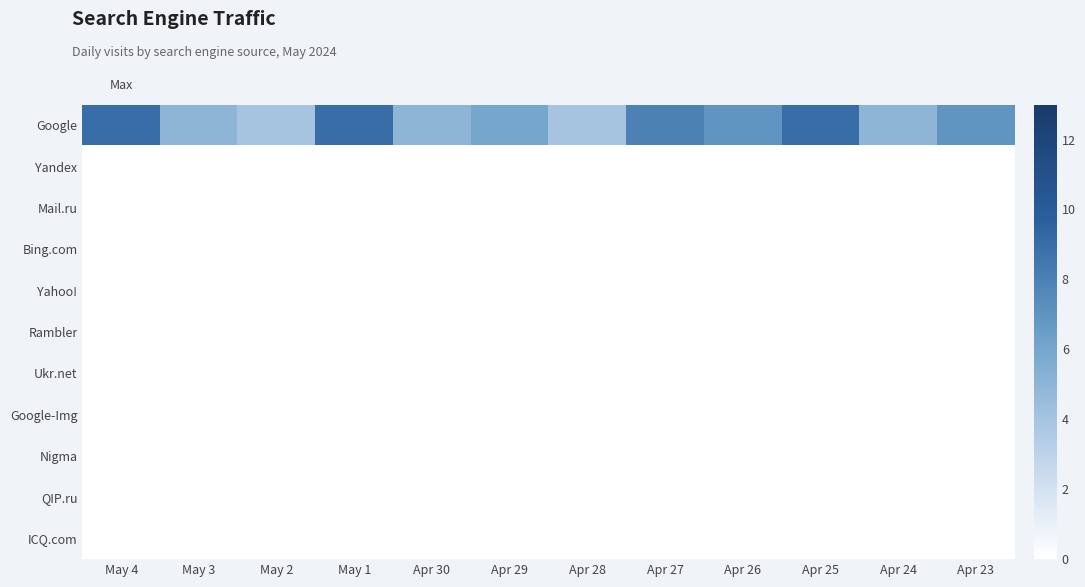

How many categories are shown in the chart?

12